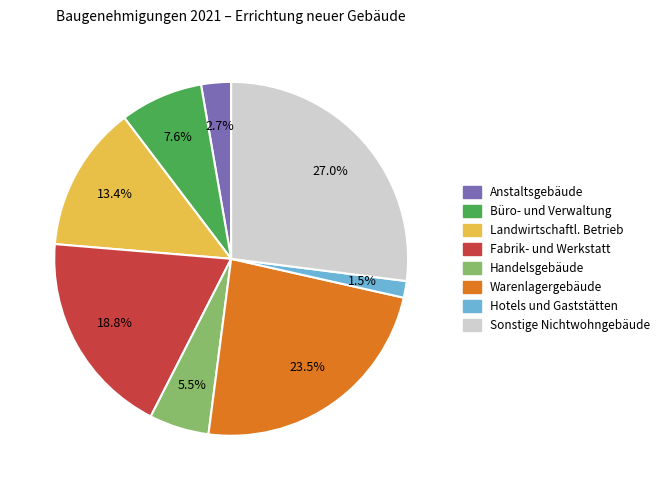

Does any single category account for the majority?

No